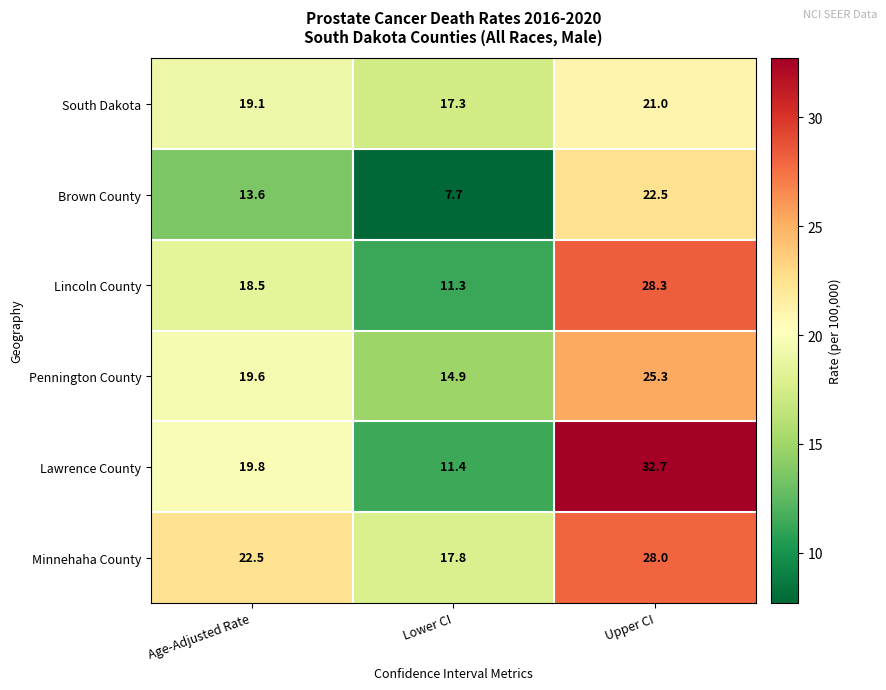

What is the minimum value shown in the chart?

7.7